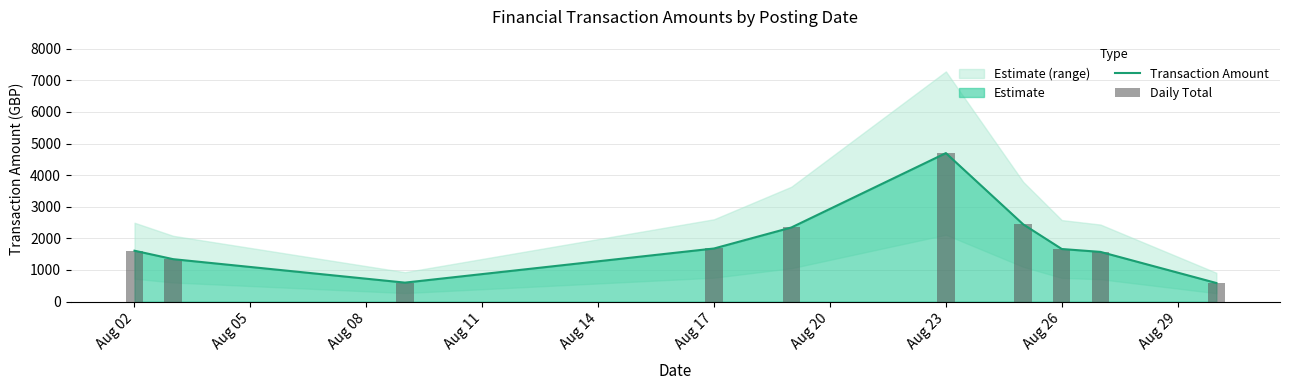

How many values in the Daily Total series exceed 1663?

5